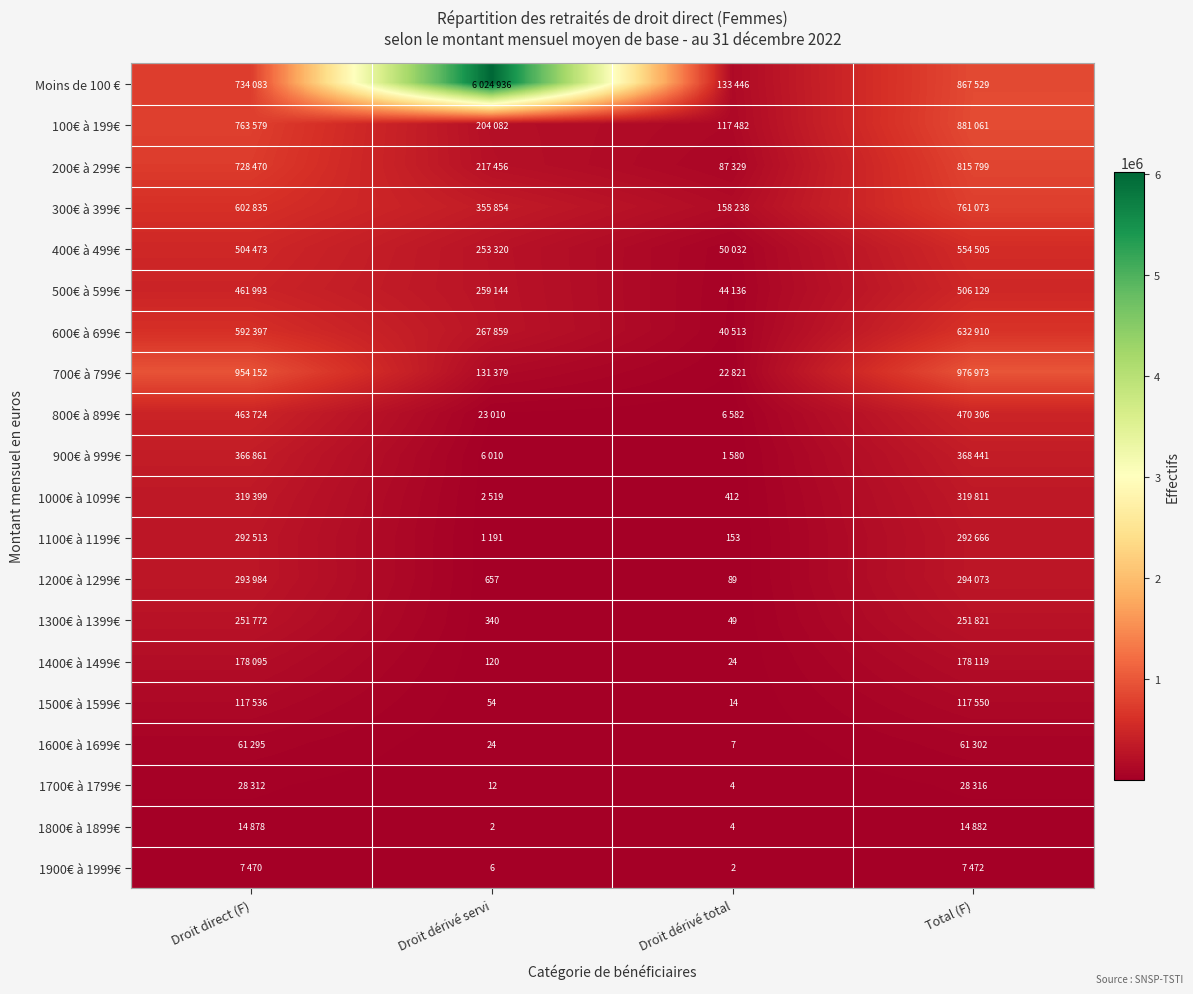

Which label corresponds to the smallest value in the chart?

Droit dérivé servi